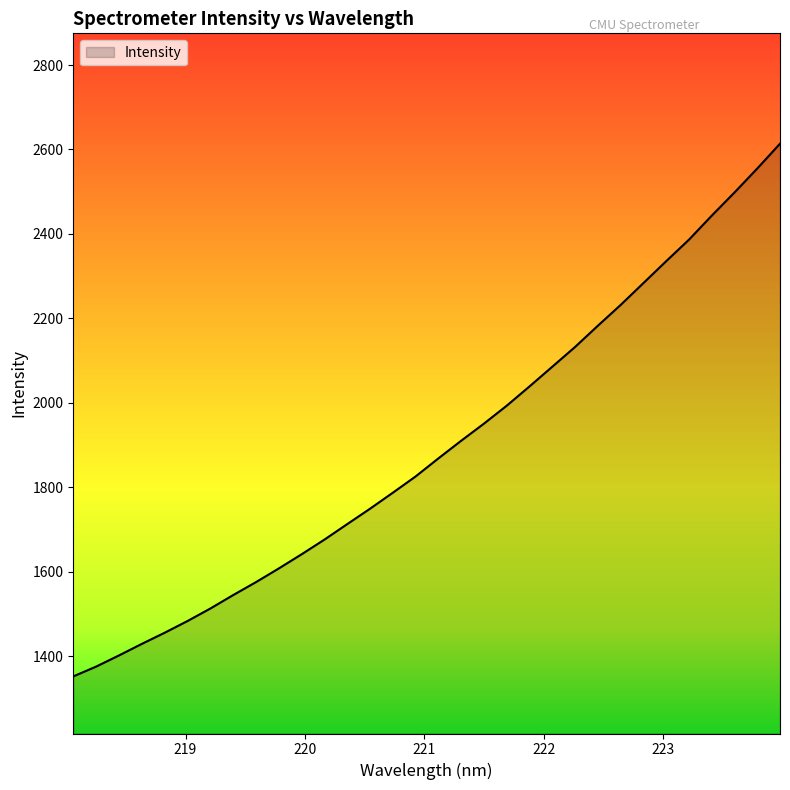

How many lines are shown in the chart?

1